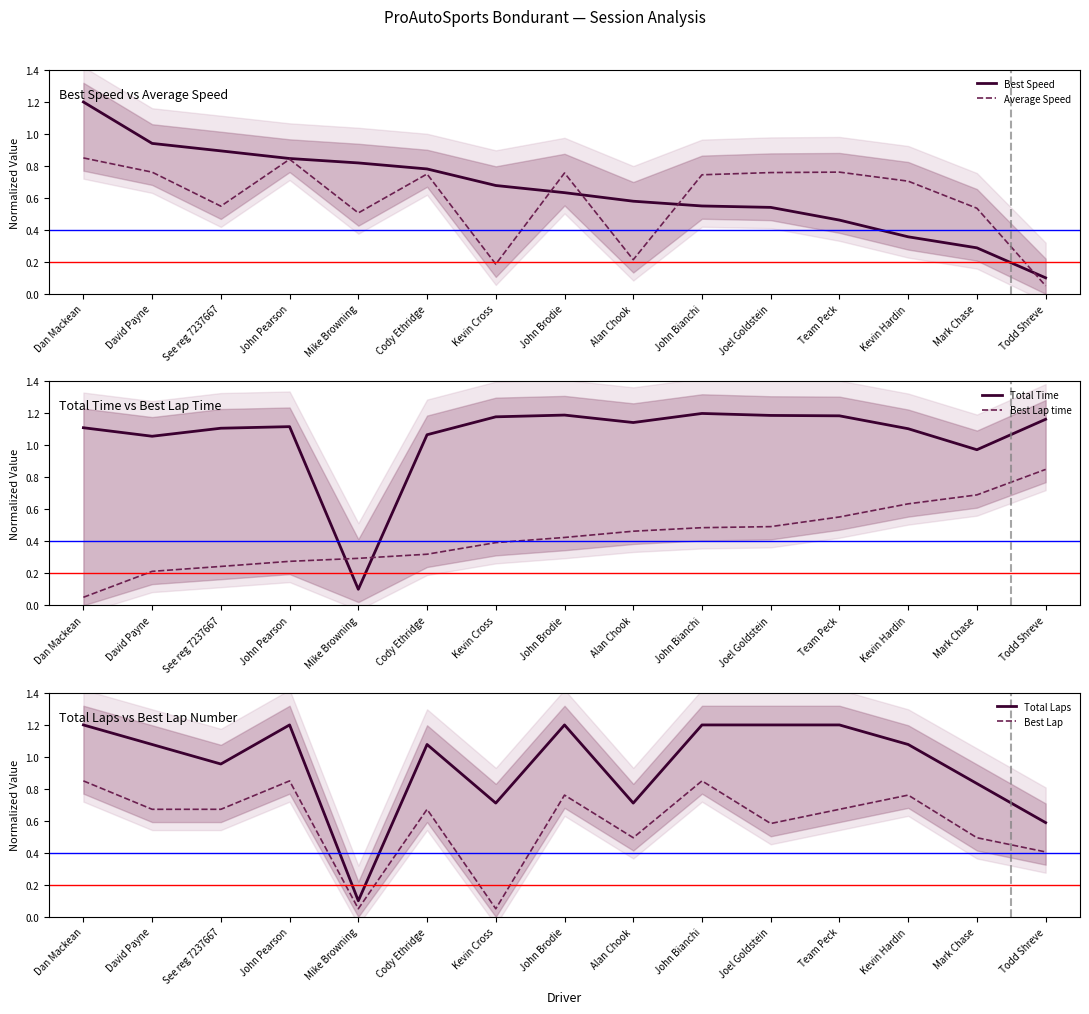

Which category has the highest value in the Best Lap series?

Dan Mackean